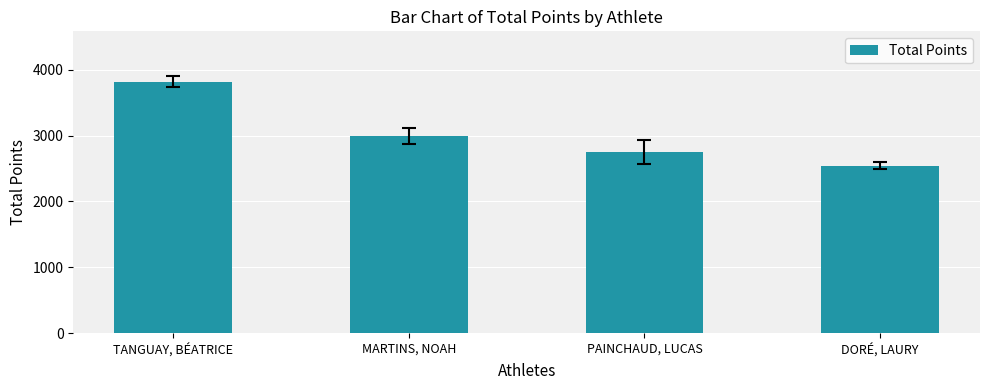

The chart shows a value of 2991 at MARTINS, NOAH. True or false?

True